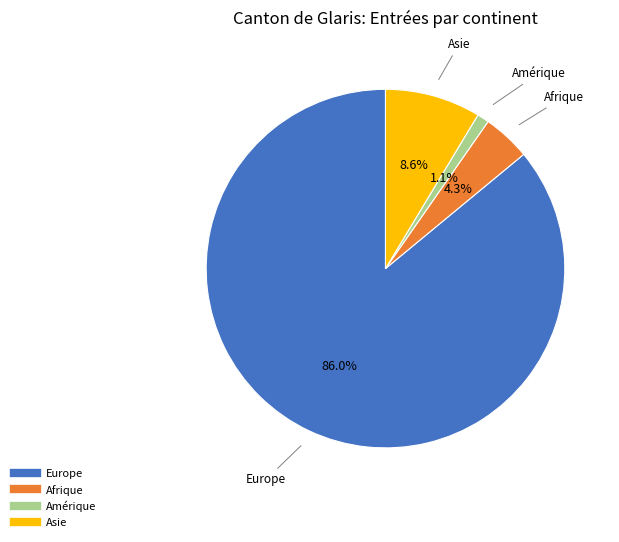

How many segments does this pie chart have?

4